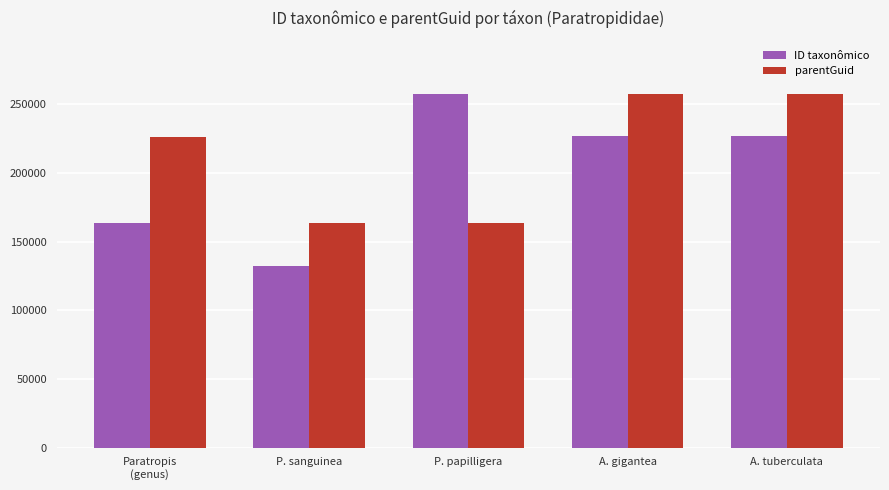

The parentGuid series shows 357425 at Paratropis
(genus). True or false?

False